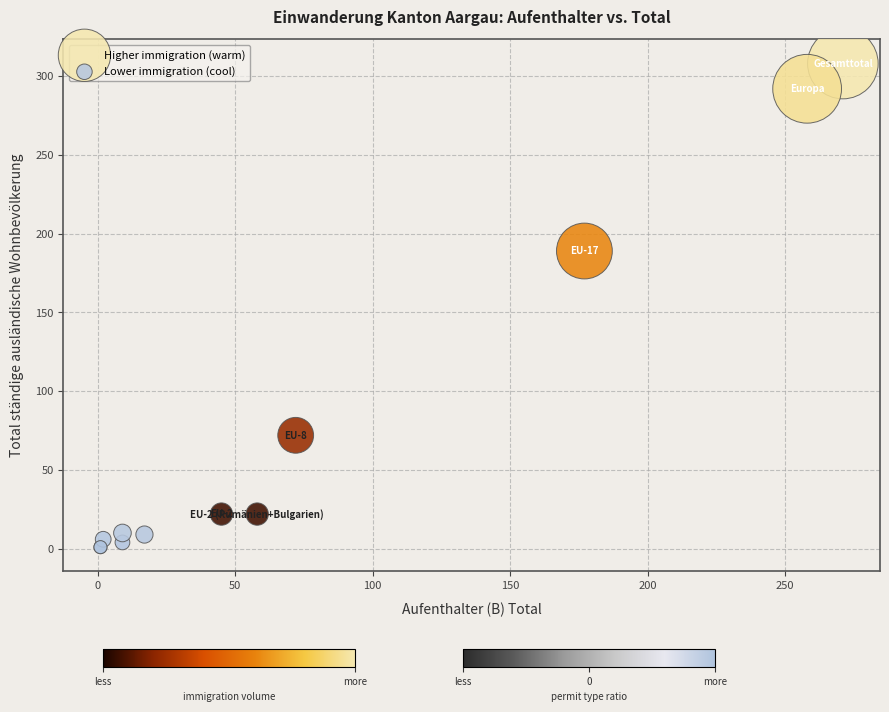

Which series contains the lowest Y value?

Lower immigration (cool)